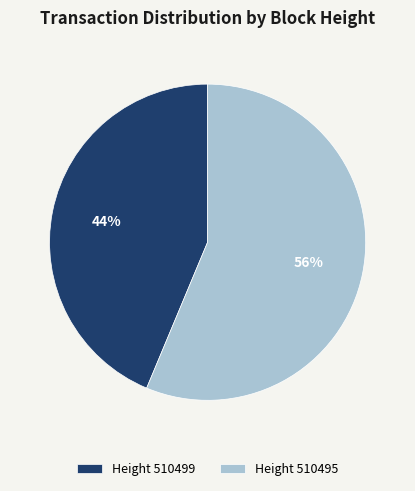

To the nearest percent, what is the combined percentage of Height 510495 and Height 510499?

100%